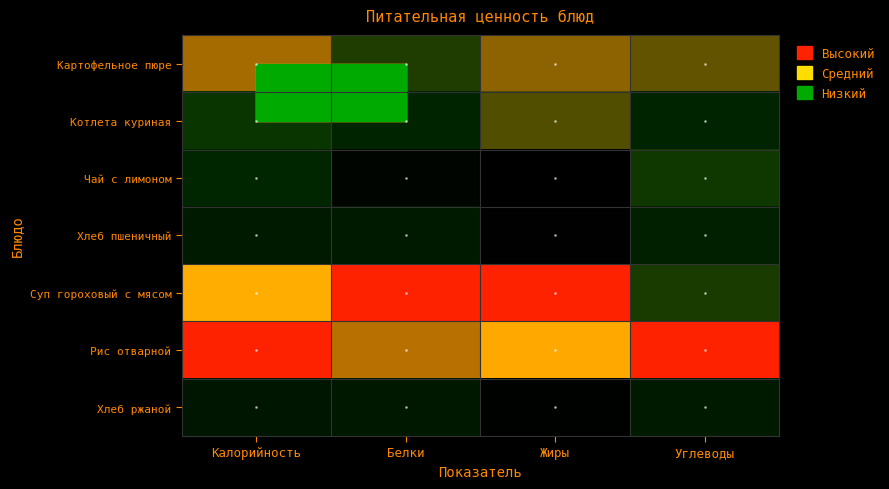

Which has a higher value, Углеводы or Калорийность?

Калорийность